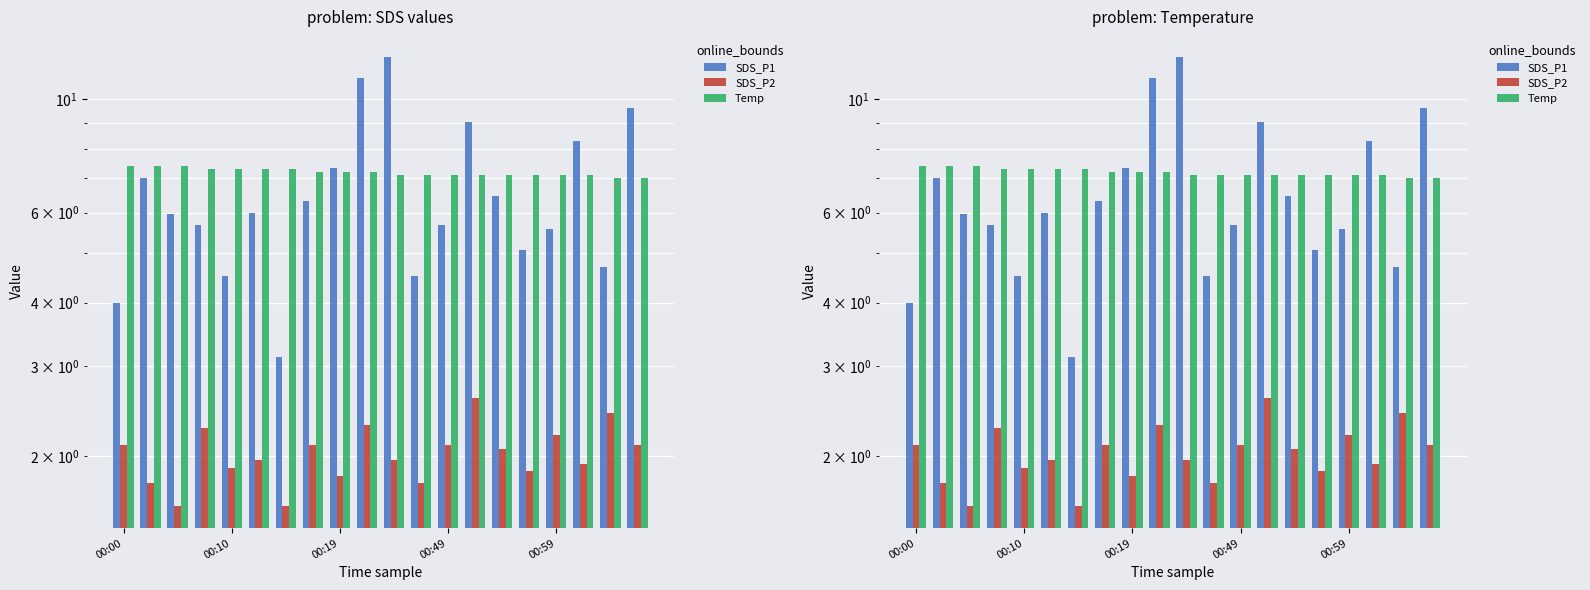

How many groups of bars are there?

20